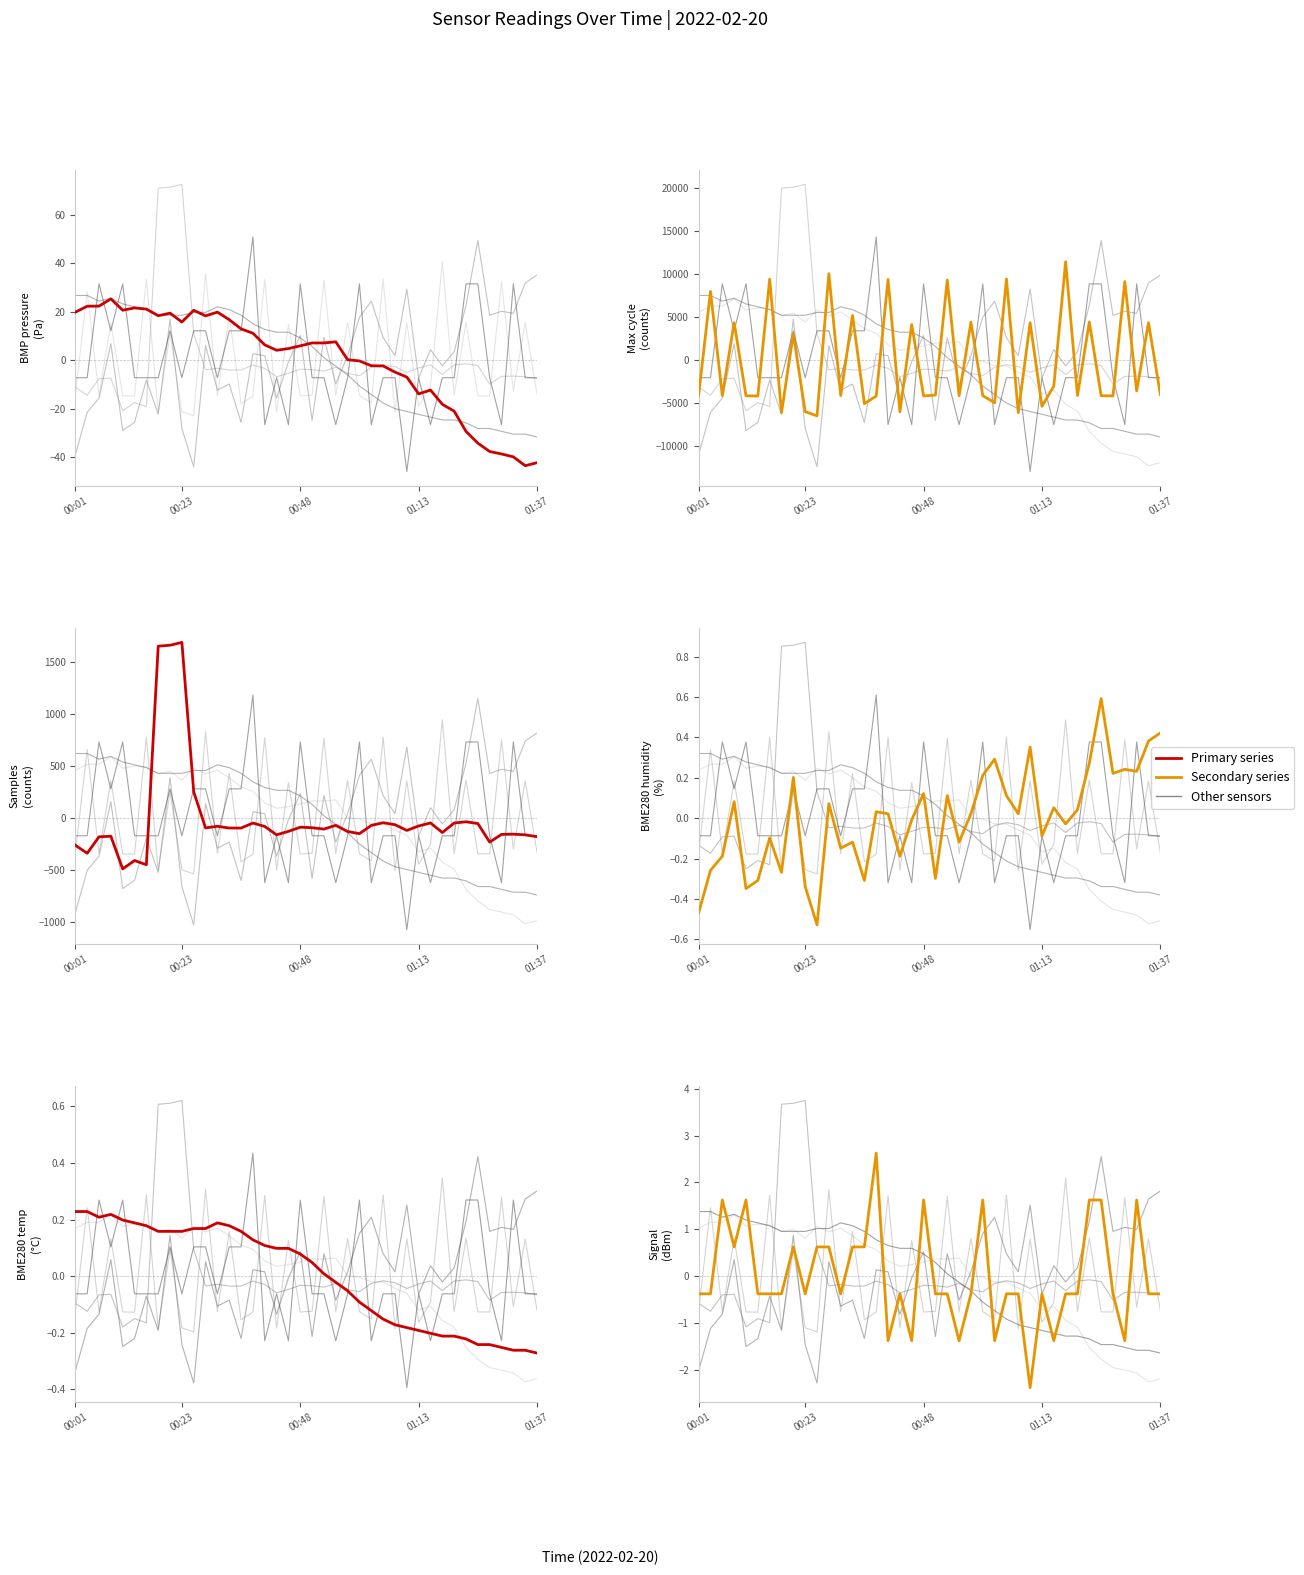

How many values in the Signal series exceed 0?

14